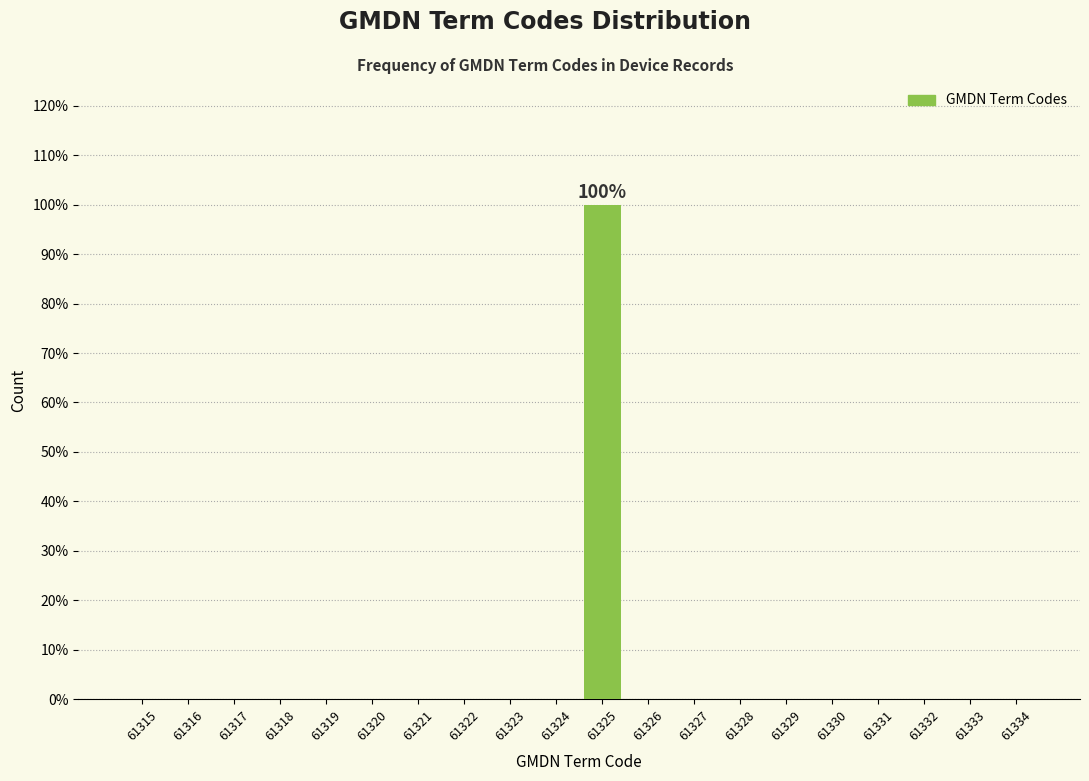

Reading right to left, transcribe all the data shown in this chart.

61334=0	61333=0	61332=0	61331=0	61330=0	61329=0	61328=0	61327=0	61326=0	61325=100	61324=0	61323=0	61322=0	61321=0	61320=0	61319=0	61318=0	61317=0	61316=0	61315=0